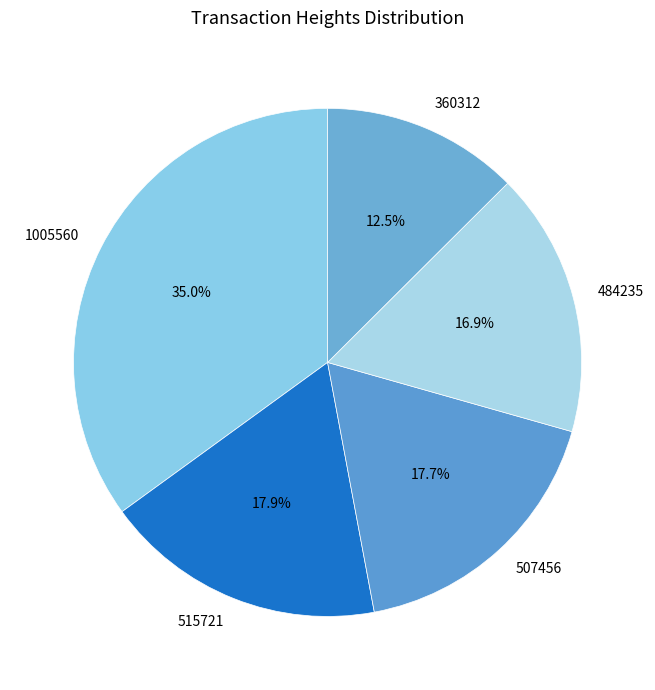

What is the total percentage of 484235 and 515721?

34.8%